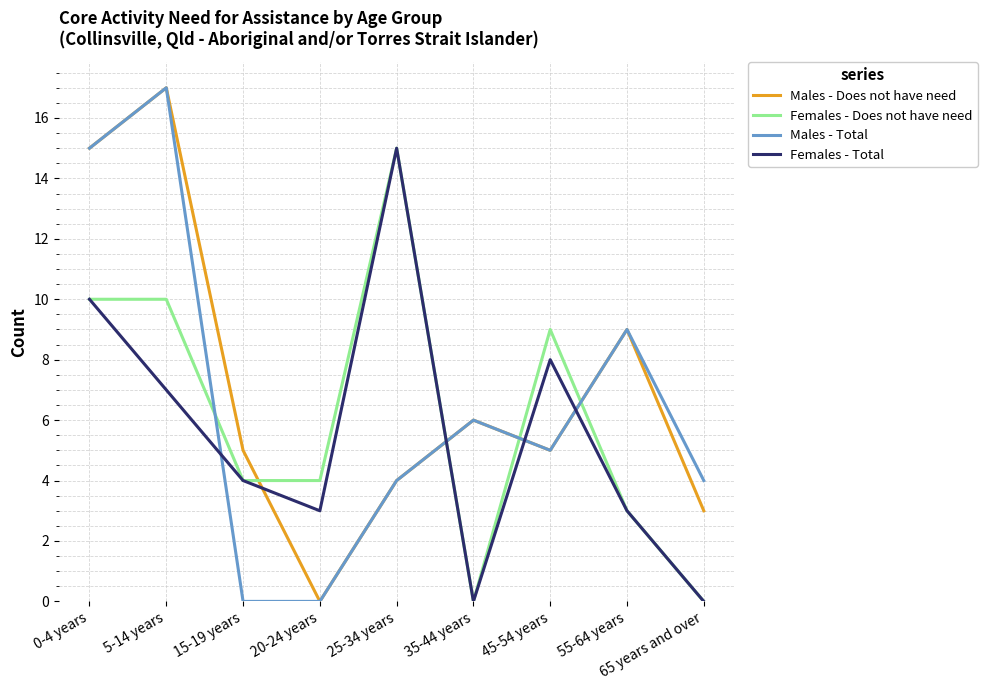

Where is the first local maximum for Males - Does not have need?

5-14 years